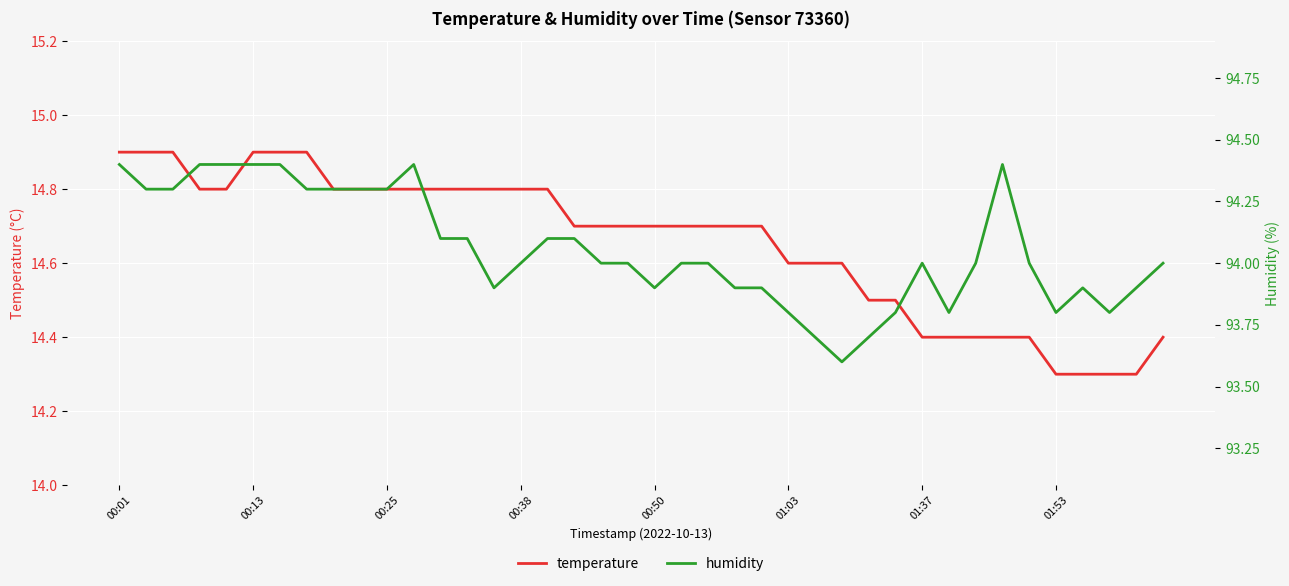

True or false: humidity has more than 1 interior local peaks.

True